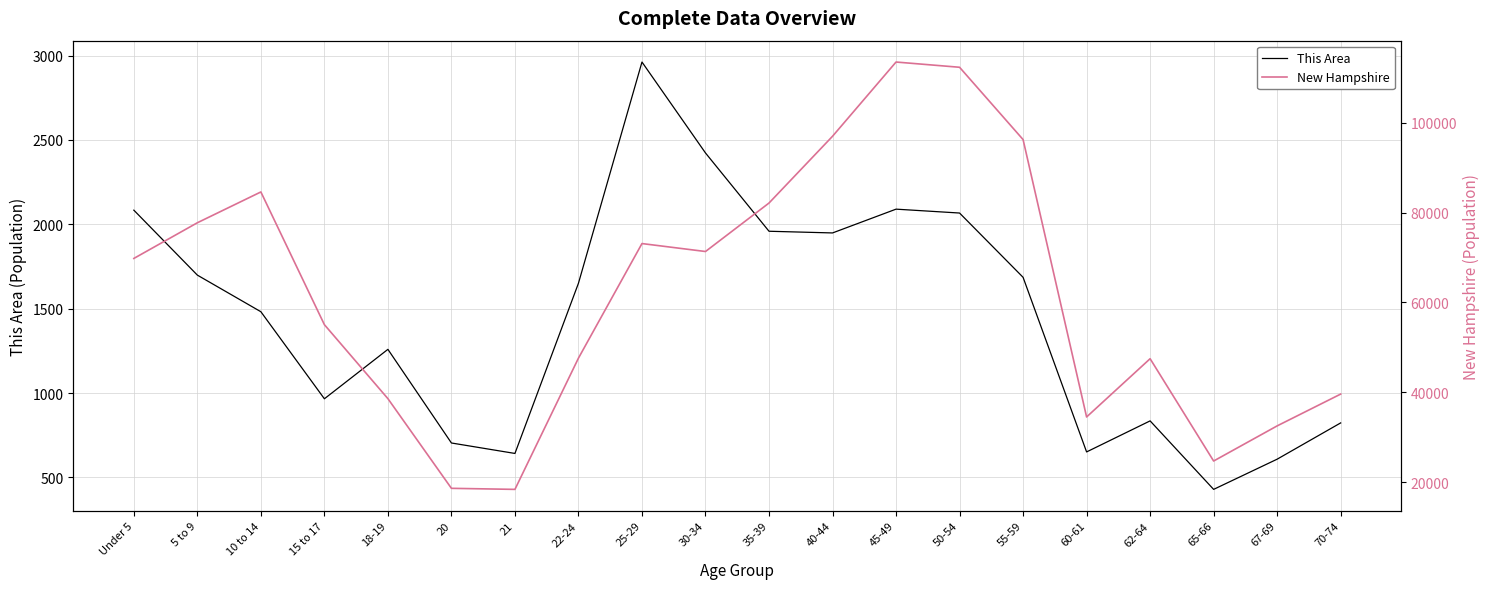

Reading right to left, transcribe all the data shown in this chart.

This Area: 70-74=823	67-69=608	65-66=429	62-64=835	60-61=651	55-59=1686	50-54=2067	45-49=2090	40-44=1949	35-39=1959	30-34=2423	25-29=2962	22-24=1651	21=642	20=704	18-19=1259	15 to 17=966	10 to 14=1482	5 to 9=1699	Under 5=2084
New Hampshire: 70-74=39586	67-69=32502	65-66=24674	62-64=47467	60-61=34487	55-59=96289	50-54=112397	45-49=113564	40-44=97026	35-39=82152	30-34=71351	25-29=73121	22-24=47599	21=18356	20=18591	18-19=38568	15 to 17=55052	10 to 14=84620	5 to 9=77756	Under 5=69806